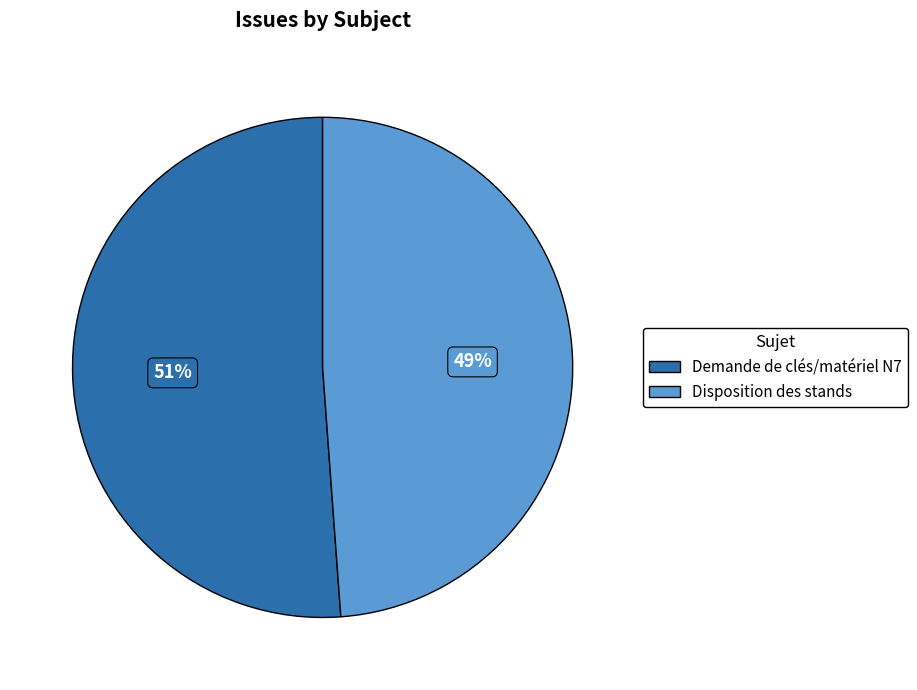

What percentage is the Demande de clés/matériel N7 slice, to the nearest percent?

51%